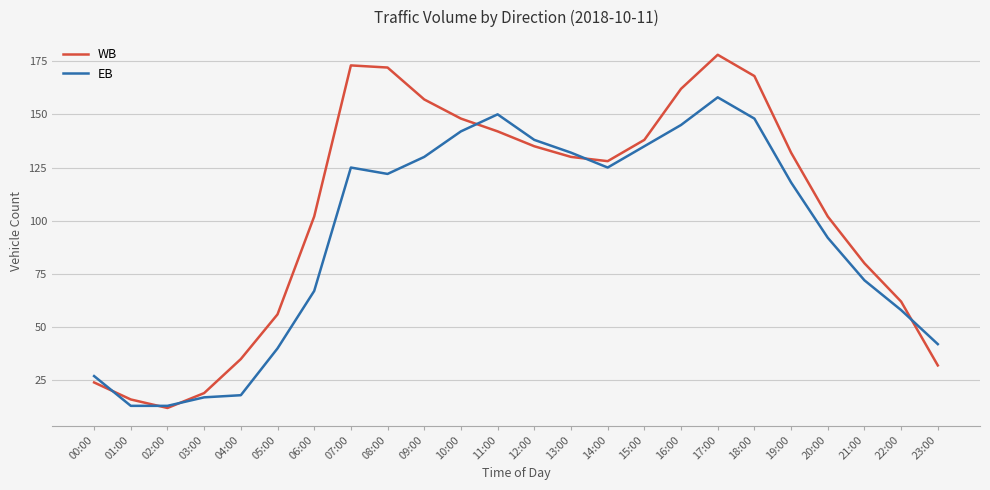

Which series has the widest spread of values?

WB